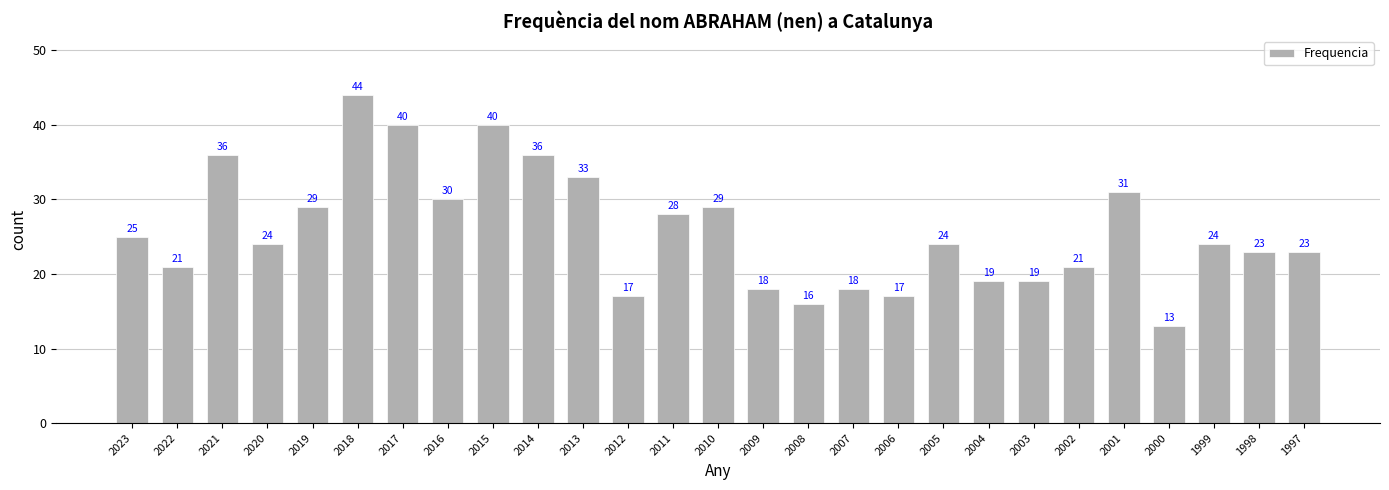

Reading right to left, extract all data points from this chart.

1997=23	1998=23	1999=24	2000=13	2001=31	2002=21	2003=19	2004=19	2005=24	2006=17	2007=18	2008=16	2009=18	2010=29	2011=28	2012=17	2013=33	2014=36	2015=40	2016=30	2017=40	2018=44	2019=29	2020=24	2021=36	2022=21	2023=25